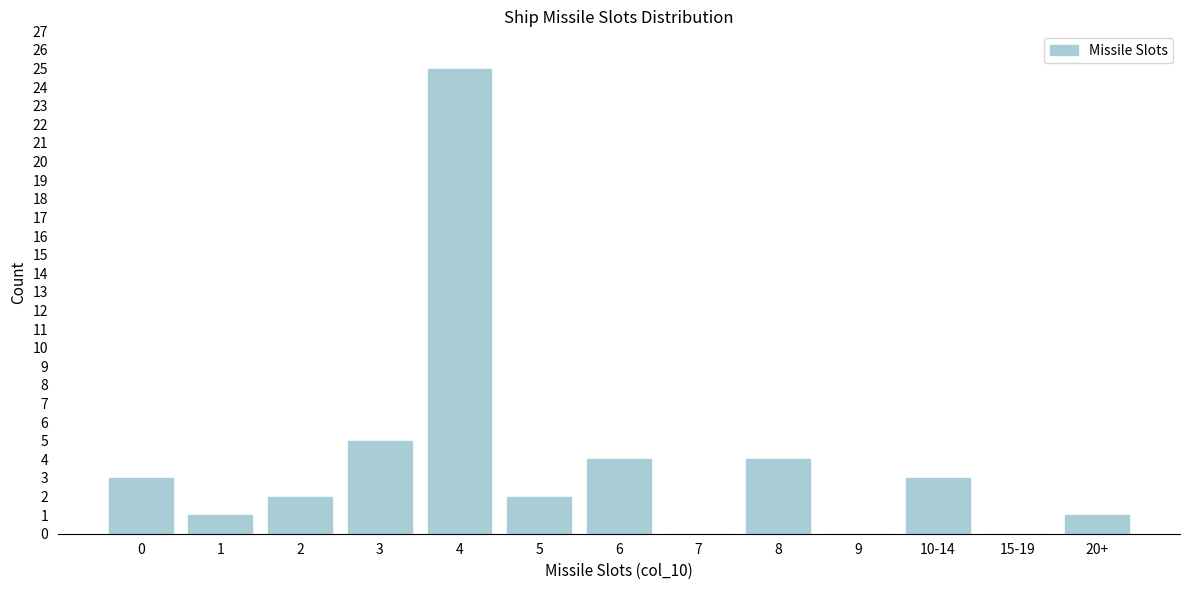

Reading right to left, list all the values displayed in this chart.

20+=1	15-19=0	10-14=3	9=0	8=4	7=0	6=4	5=2	4=25	3=5	2=2	1=1	0=3